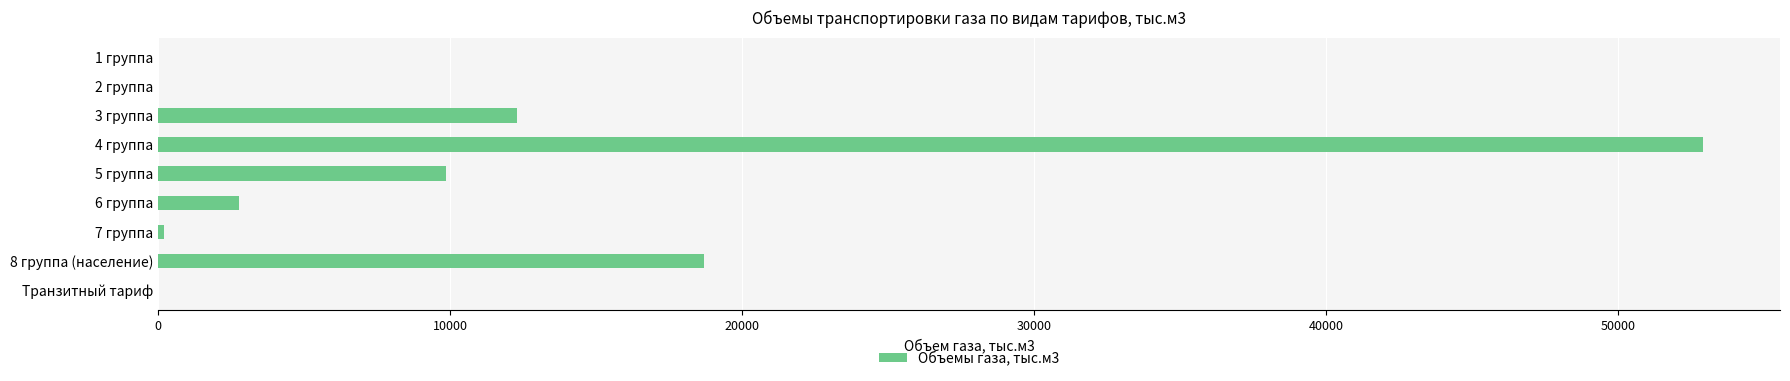

Is it true that the value at 2 группа is 0?

True